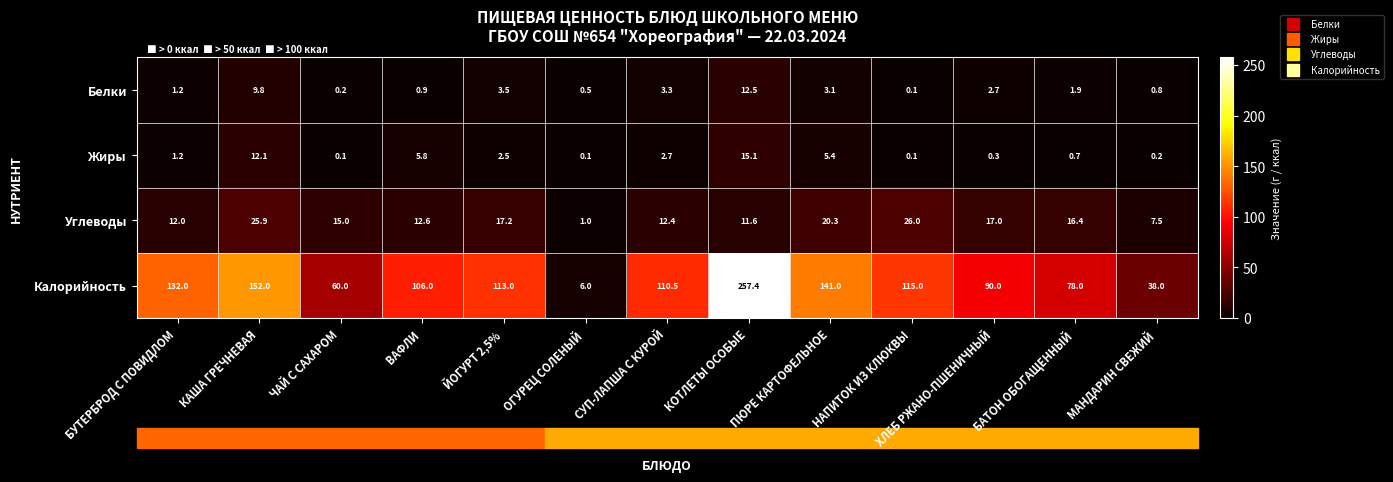

Which series changed the most between КАША ГРЕЧНЕВАЯ and НАПИТОК ИЗ КЛЮКВЫ?

Калорийность